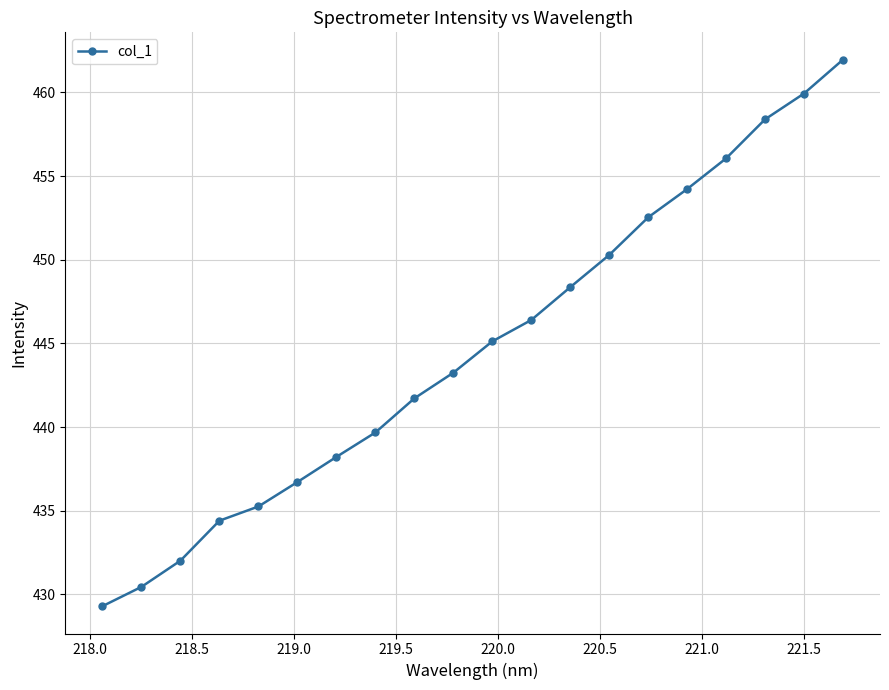

True or false: the data has more than 1 interior local peaks.

False